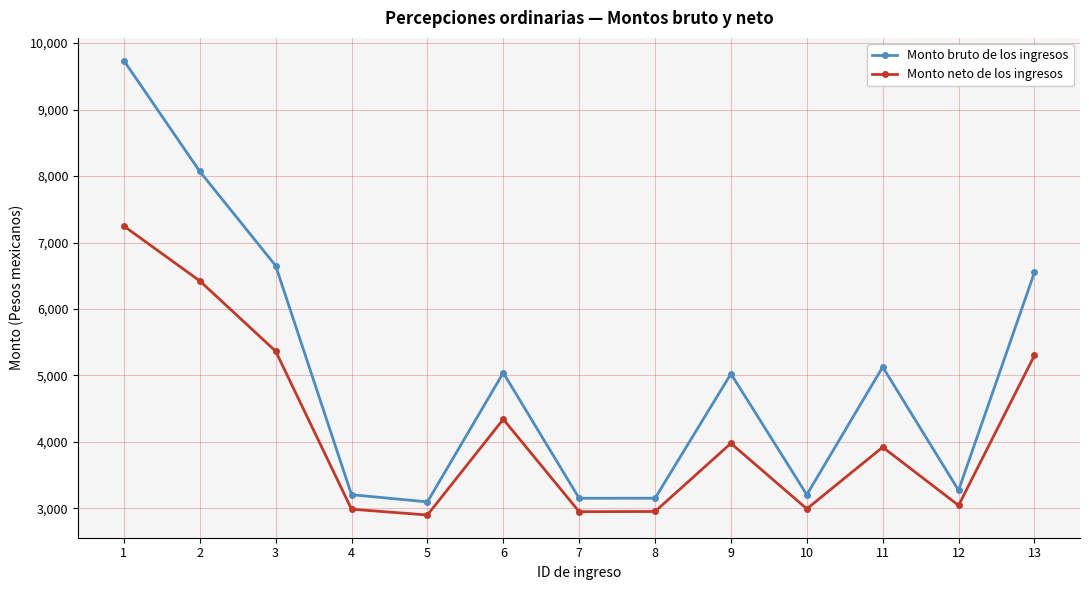

Rank the series by their average value, from lowest to highest.

Monto neto de los ingresos, Monto bruto de los ingresos